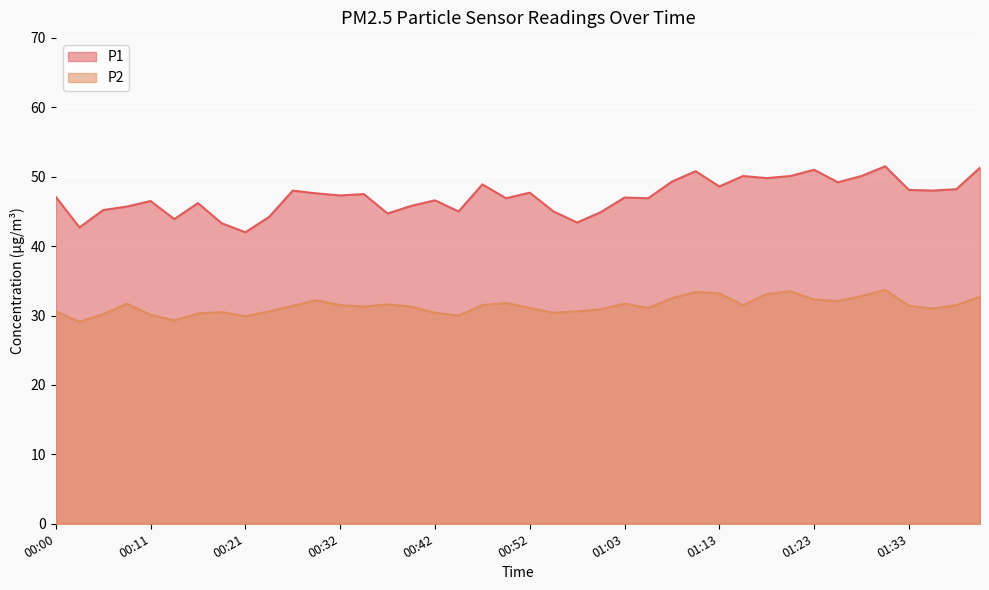

List the series in order of their peak value, lowest first.

P2, P1